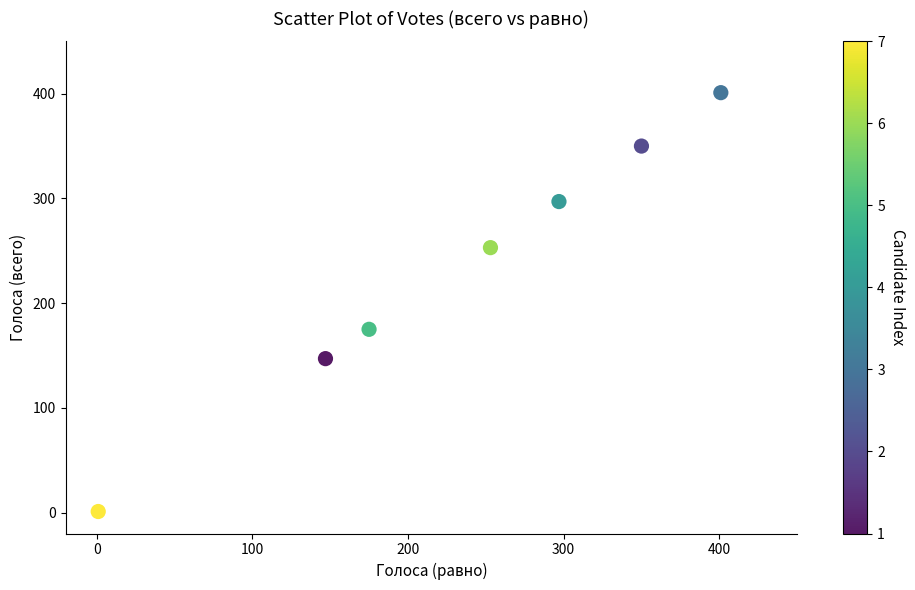

What Y value in the scatter plot is closest to 201?

175